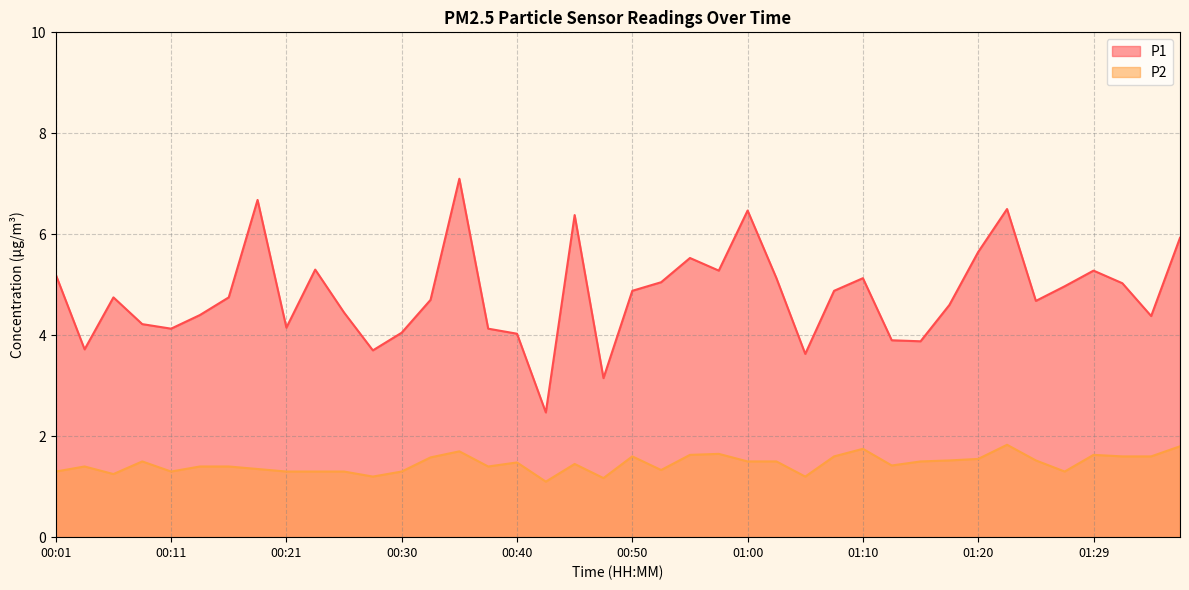

The P1 series shows 5.1 at 01:12. True or false?

False